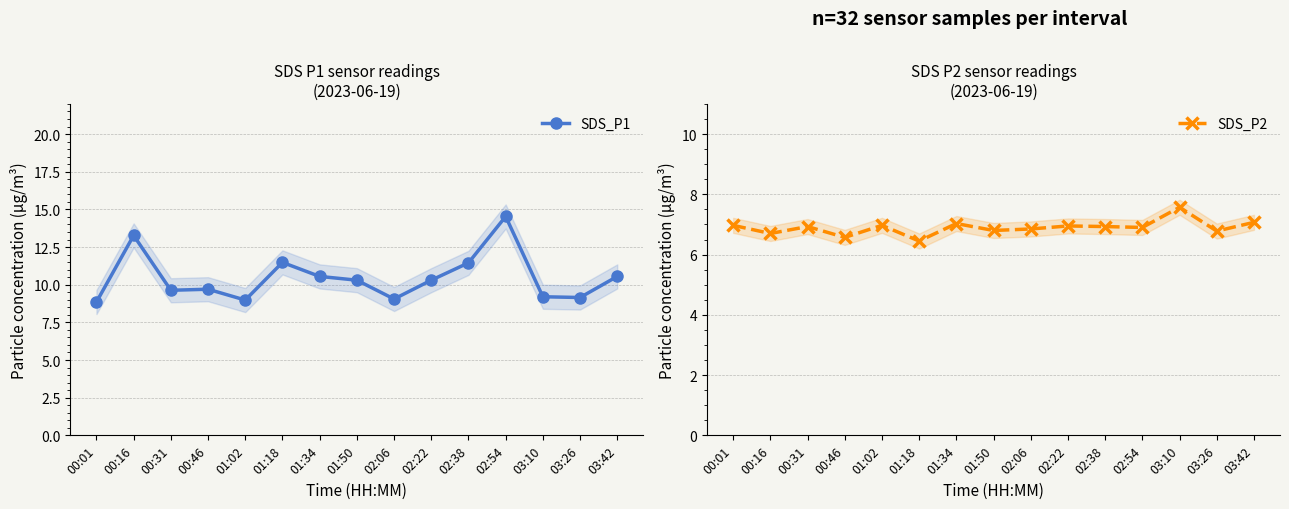

What position from the right is 00:31?

13